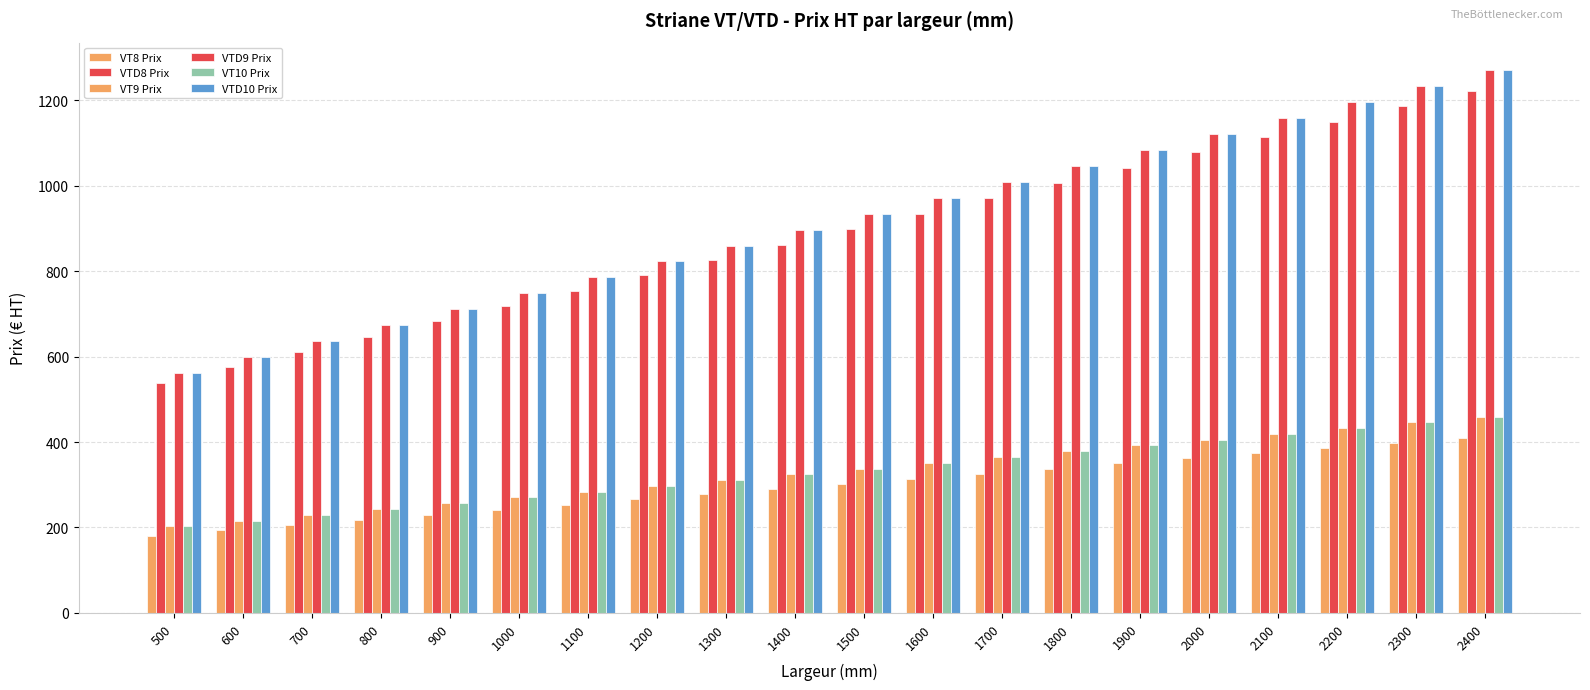

Which category has the lowest value across all series?

500